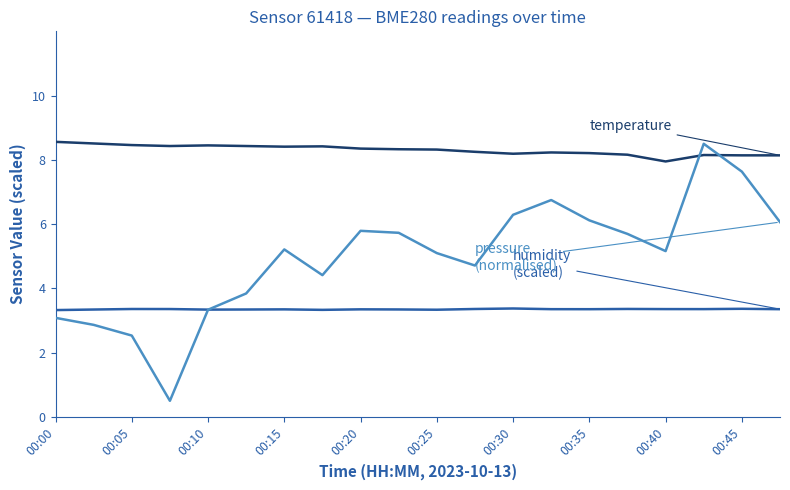

What is the maximum value shown in the chart?

8.6